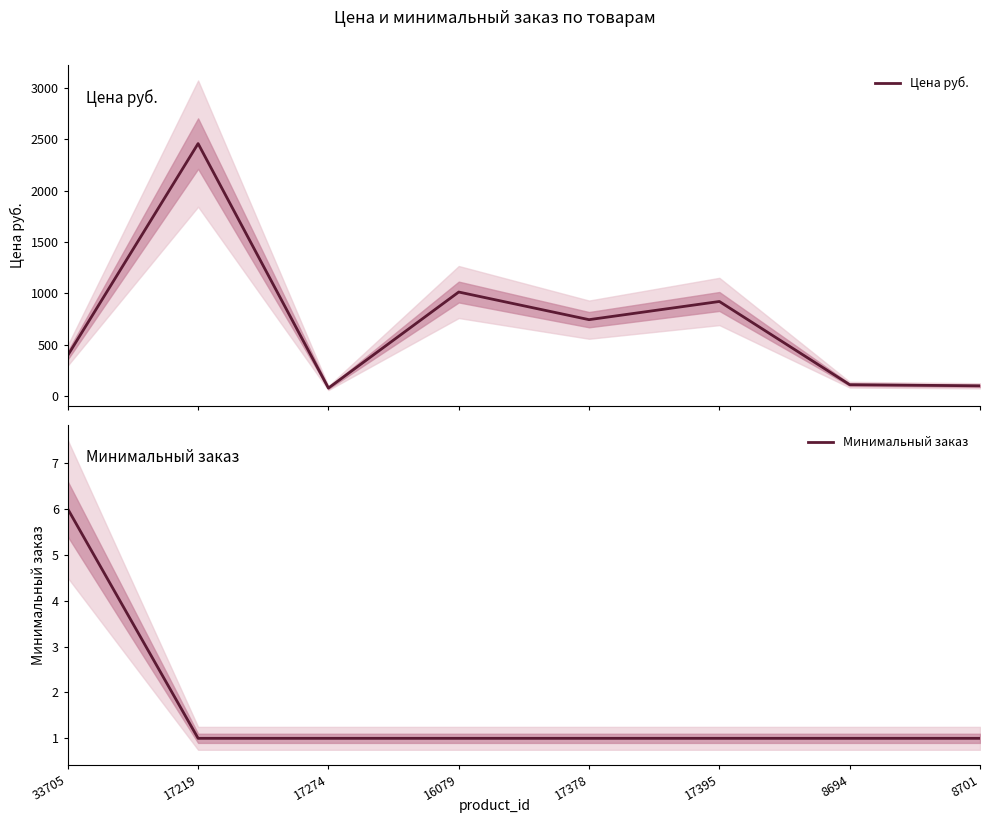

True or false: Цена руб. and Минимальный заказ cross at least once.

False